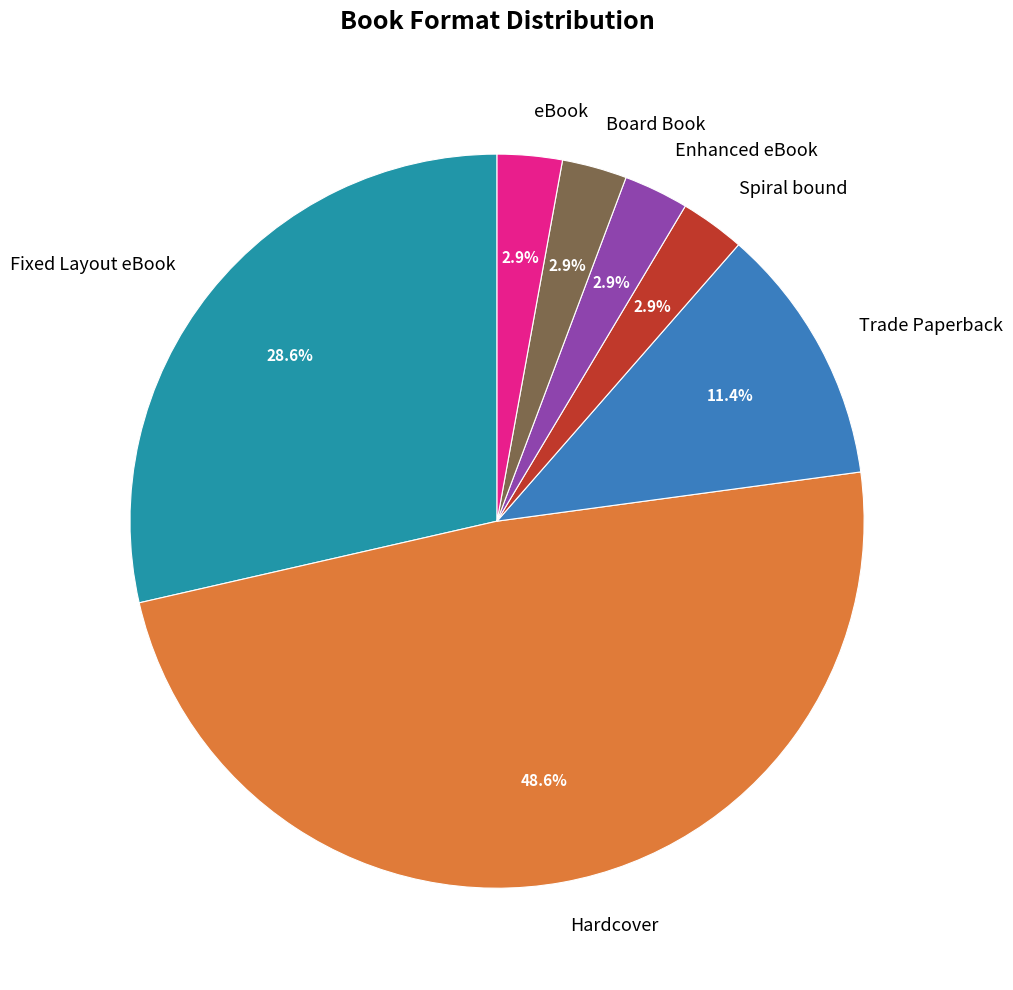

How many slices are in this pie chart?

7